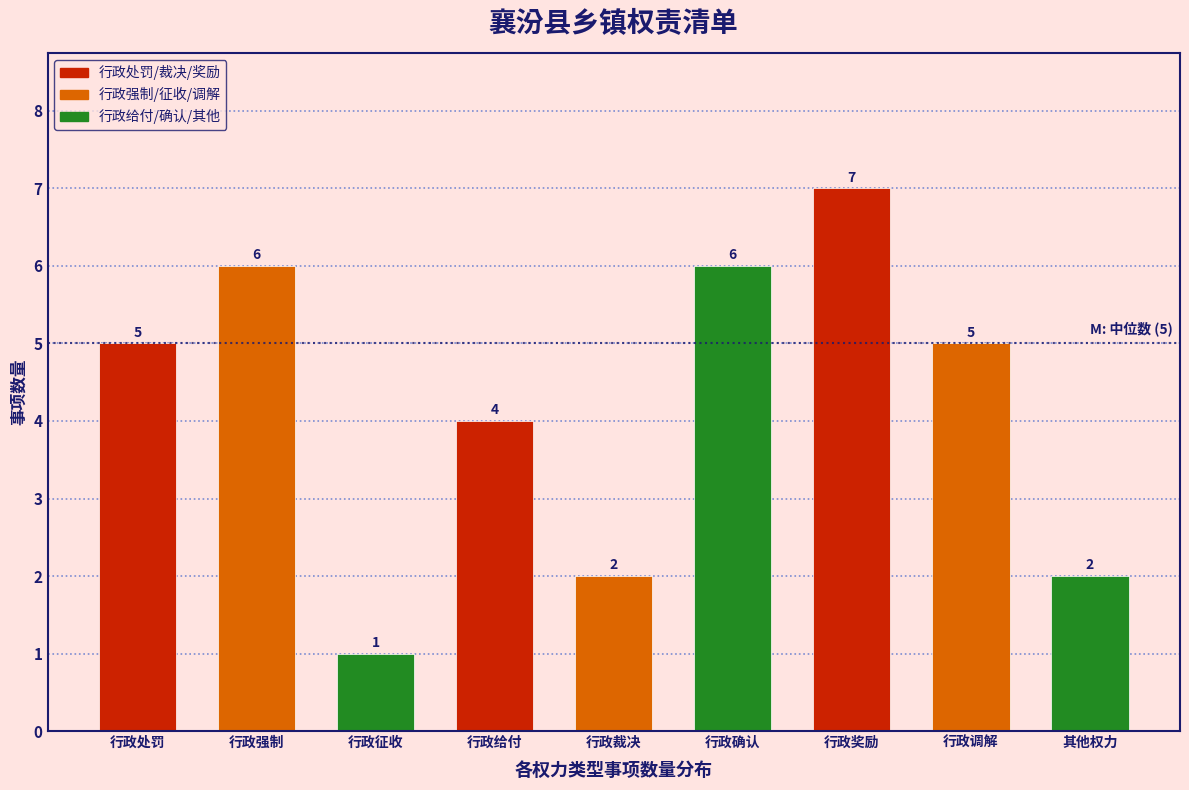

Reading left to right, what are all the values shown in this chart?

行政处罚=5	行政强制=6	行政征收=1	行政给付=4	行政裁决=2	行政确认=6	行政奖励=7	行政调解=5	其他权力=2